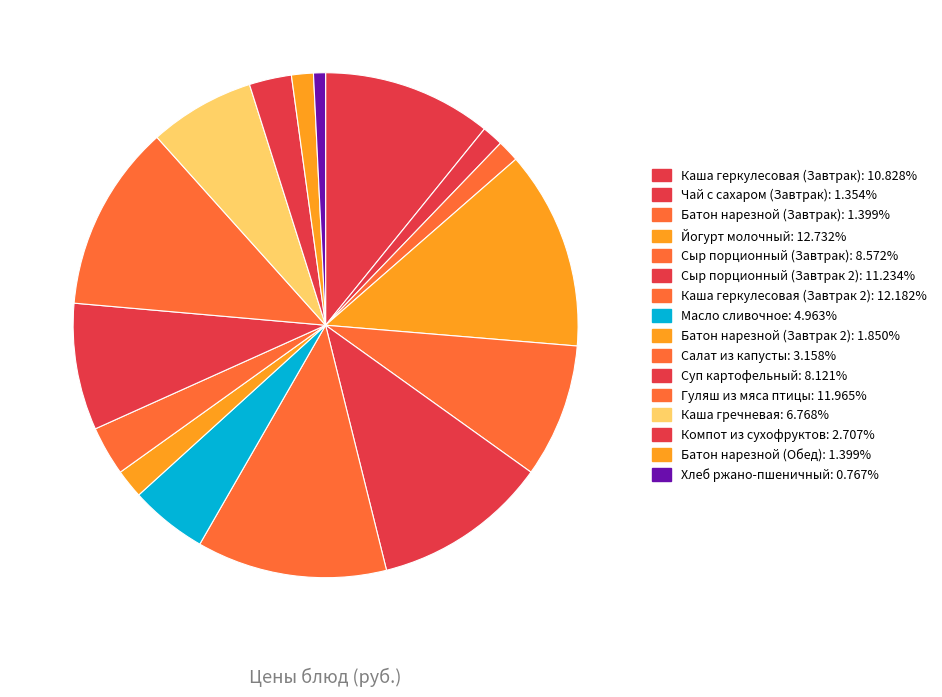

To the nearest percent, what is the difference between the Салат из капусты and Йогурт молочный slice percentages?

10%